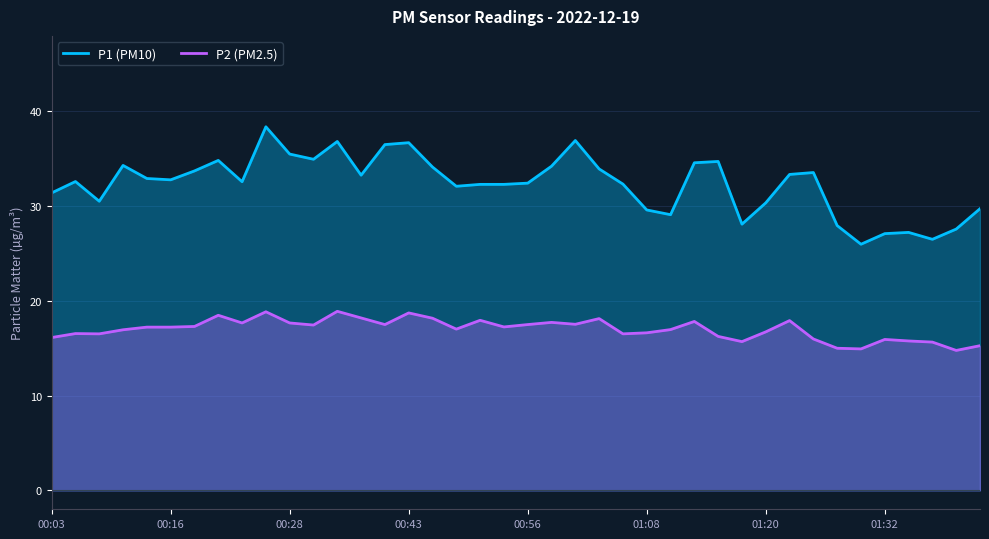

Rank the series by their maximum value, from highest to lowest.

P1 (PM10), P2 (PM2.5)